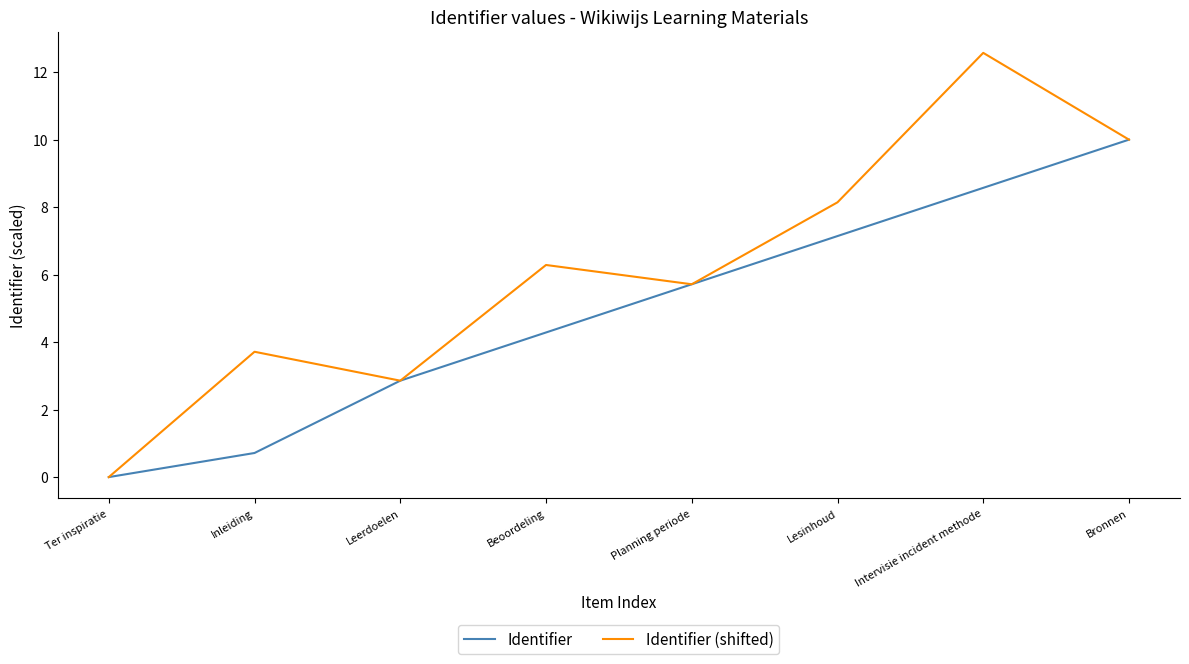

Which label corresponds to the smallest value in the chart?

Ter inspiratie